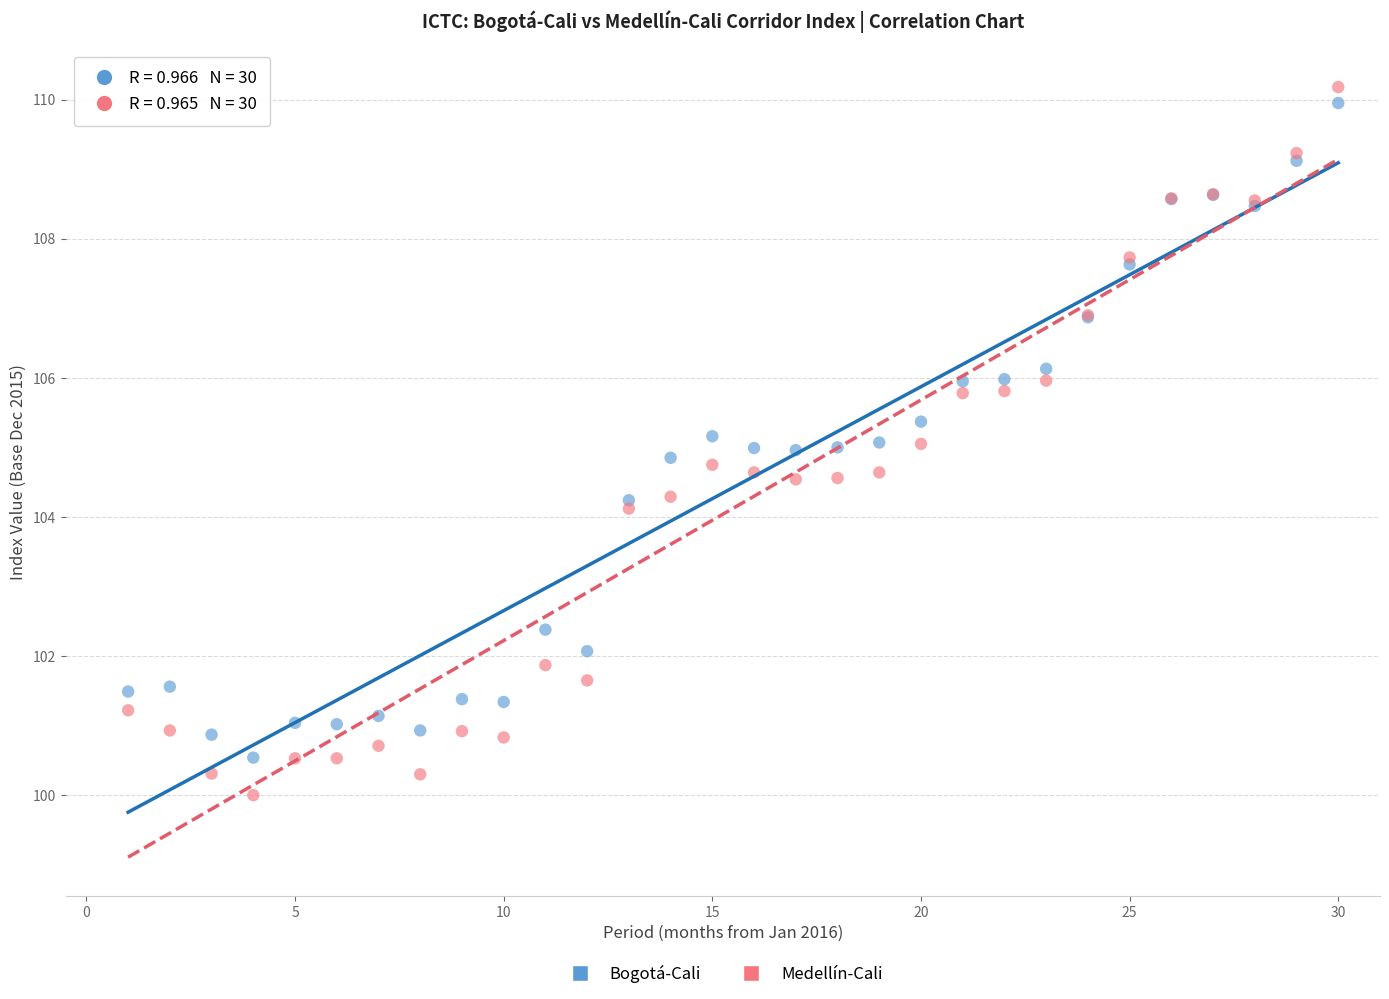

Which series has the widest spread of Y values?

Medellín-Cali